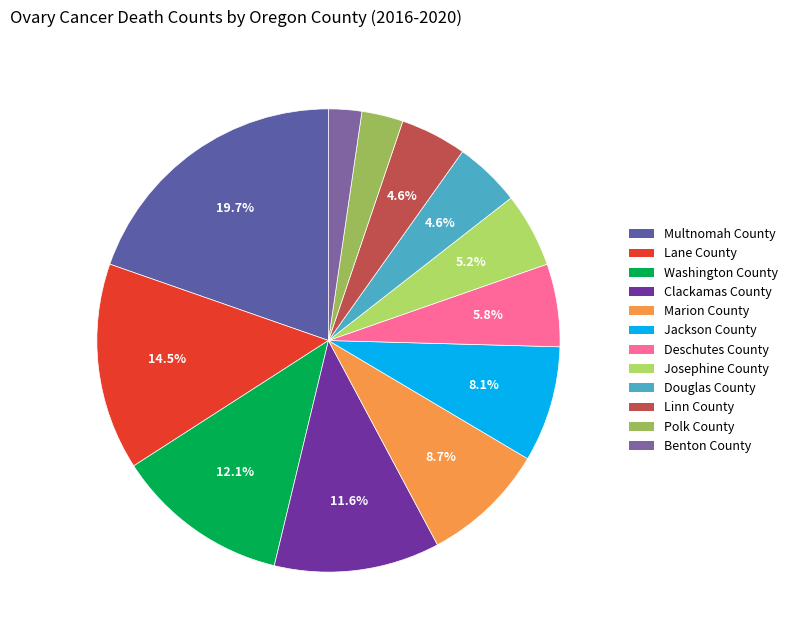

To the nearest percent, what portion does Jackson County represent?

8%